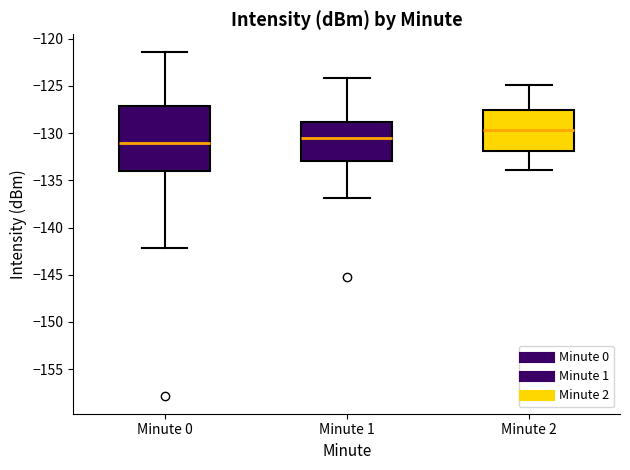

Where does the lower whisker of the box for Minute 2 end on the y-axis? The values are not printed on the chart, so give them approximately, as read against the axis.

-134.0